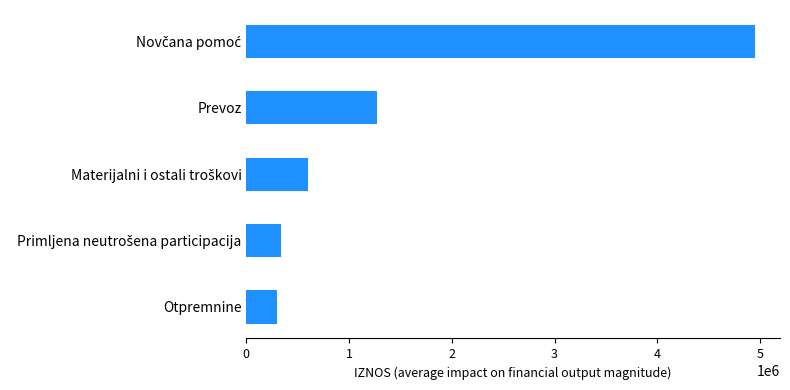

What is the average value?

1492682.8